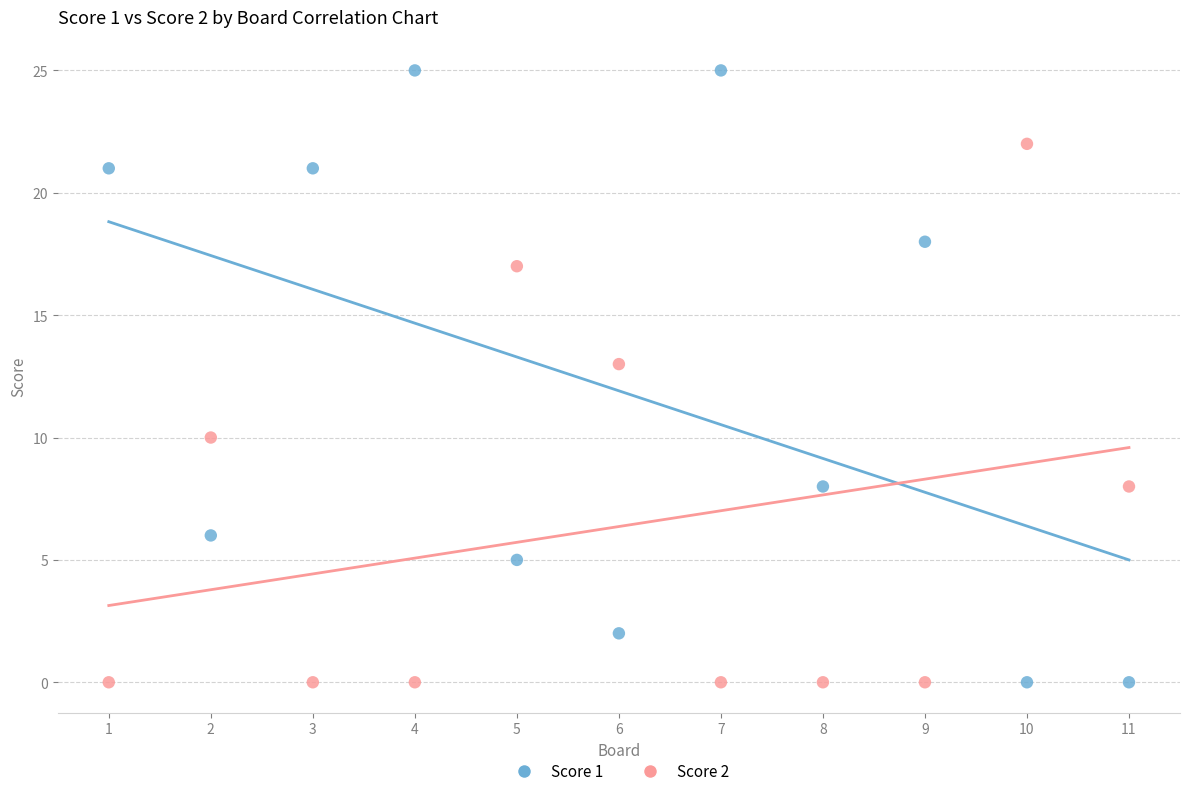

What is the X range (max minus min) for the scatter plot?

10